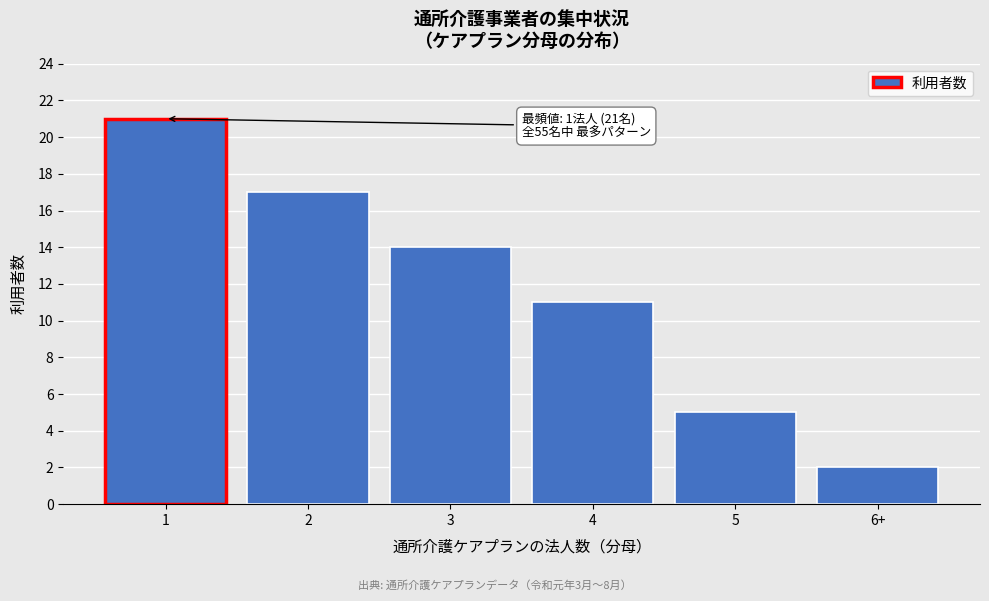

Reading right to left, what are all the values shown in this chart?

6+=2	5=5	4=11	3=14	2=17	1=21